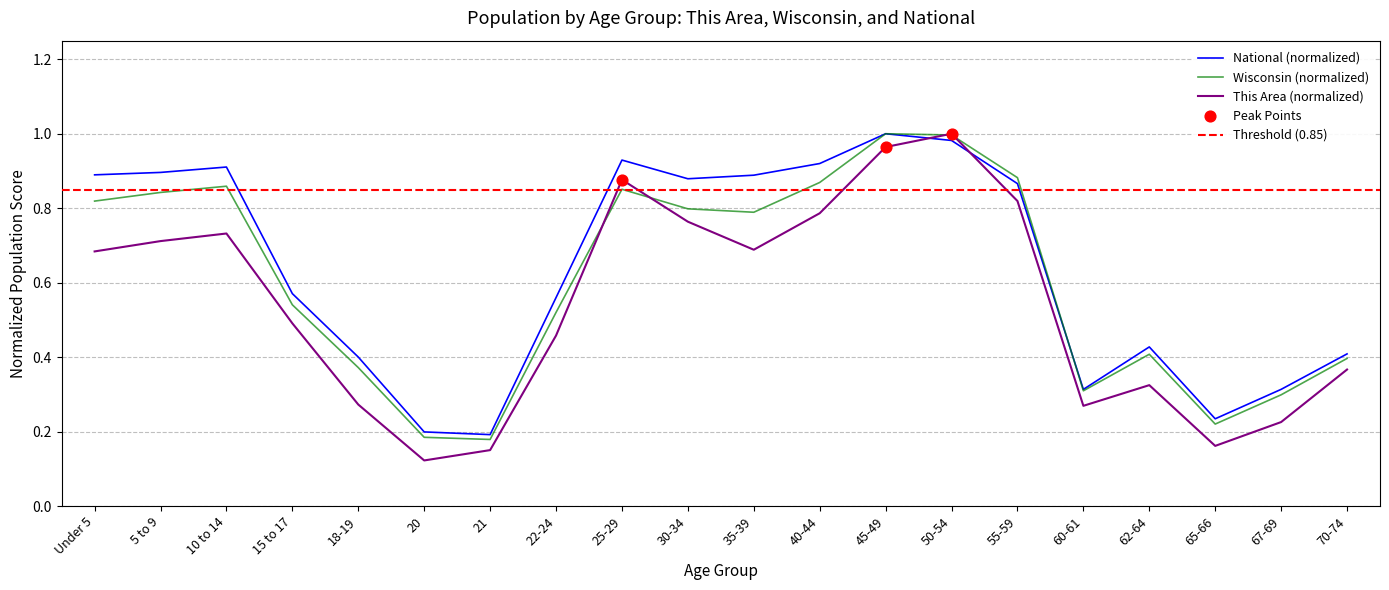

Which series has the widest spread of Y values?

This Area